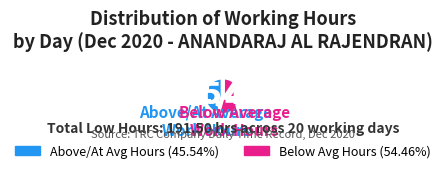

Is there a majority slice in this chart?

Yes